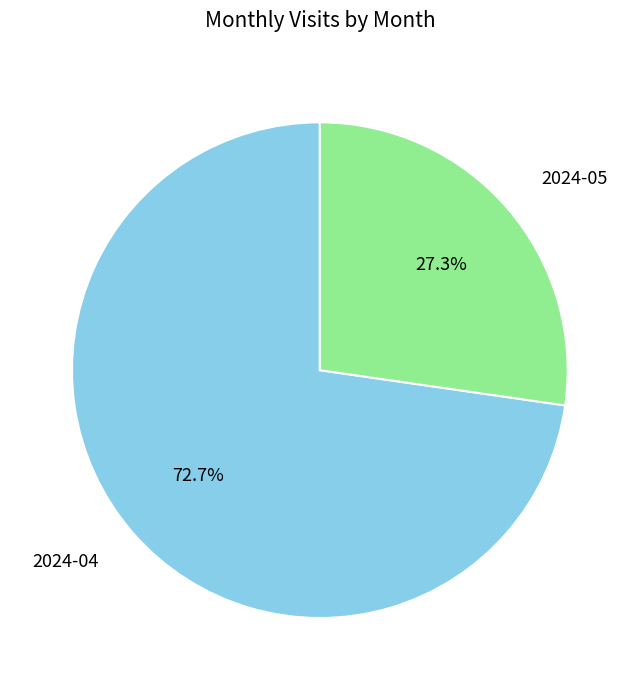

Is the sum of 2024-05 and 2024-04 greater than half?

Yes